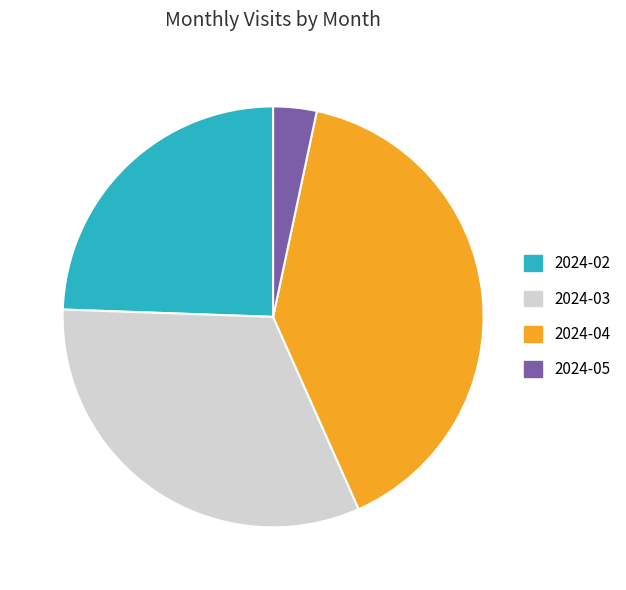

How many slices are in this pie chart?

4